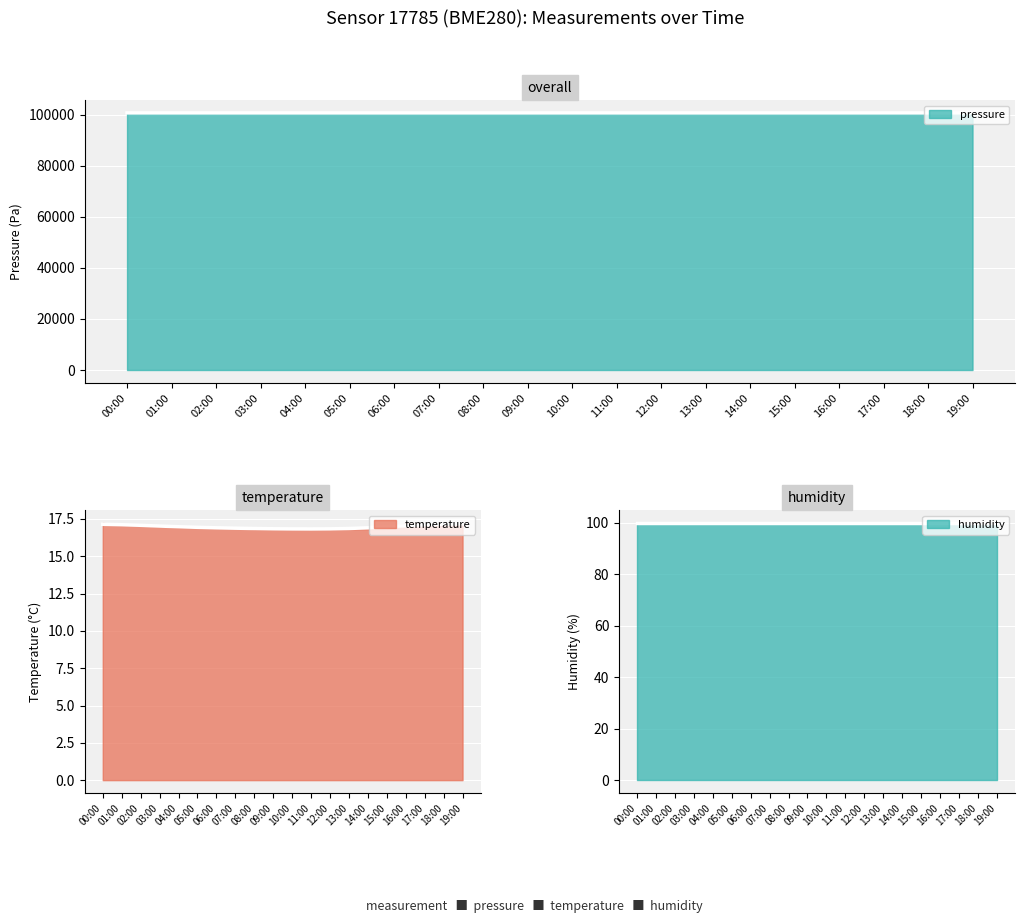

How many interior local valleys does the pressure series have?

5